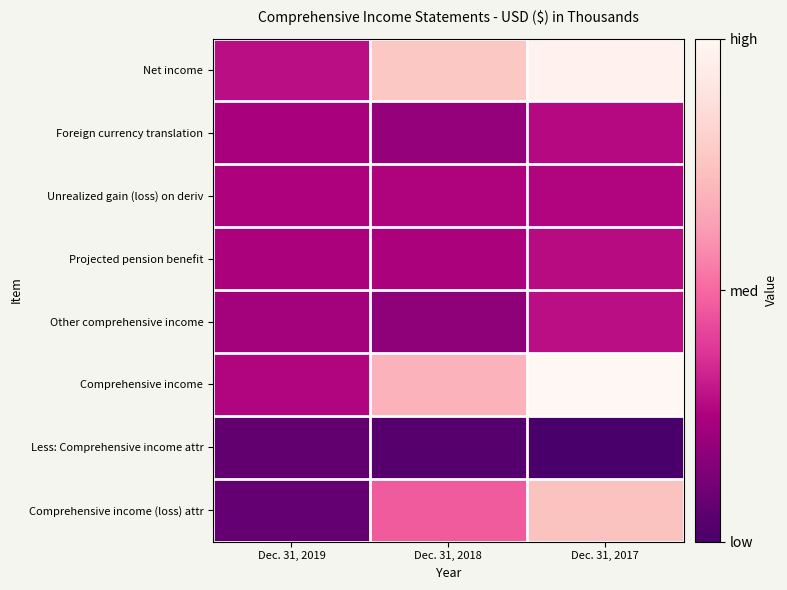

How many series are shown in this chart?

8